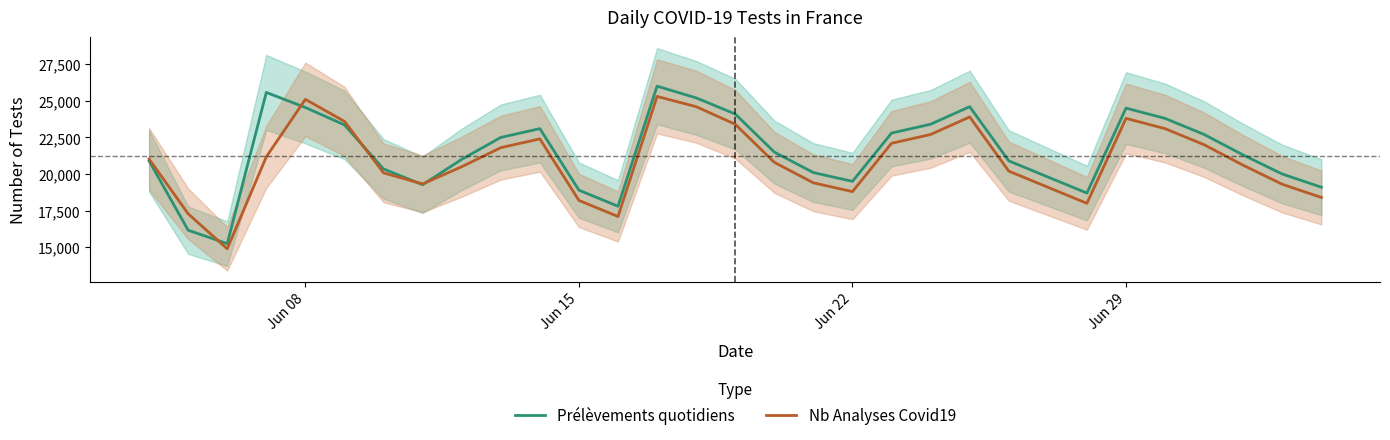

How many series are shown in this chart?

2